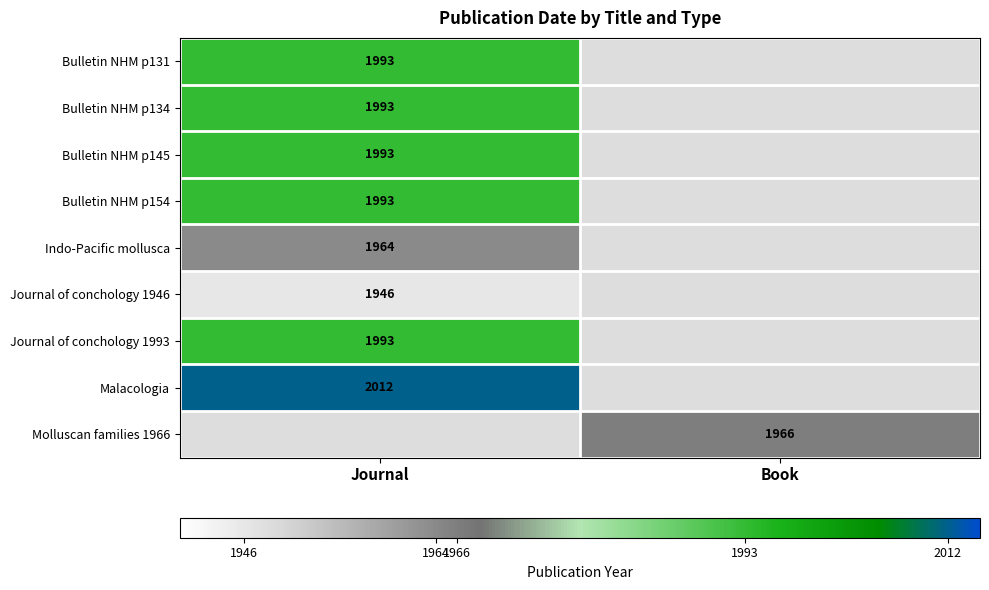

True or false: Journal of conchology 1946 has a value of 3458 at Journal.

False